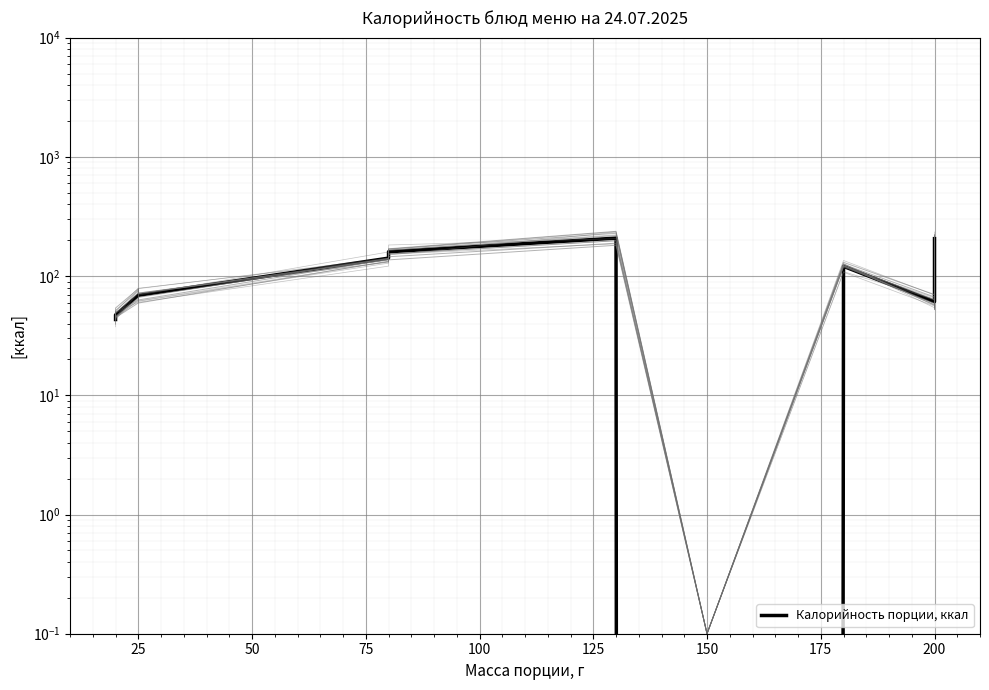

How many lines are shown in the chart?

1